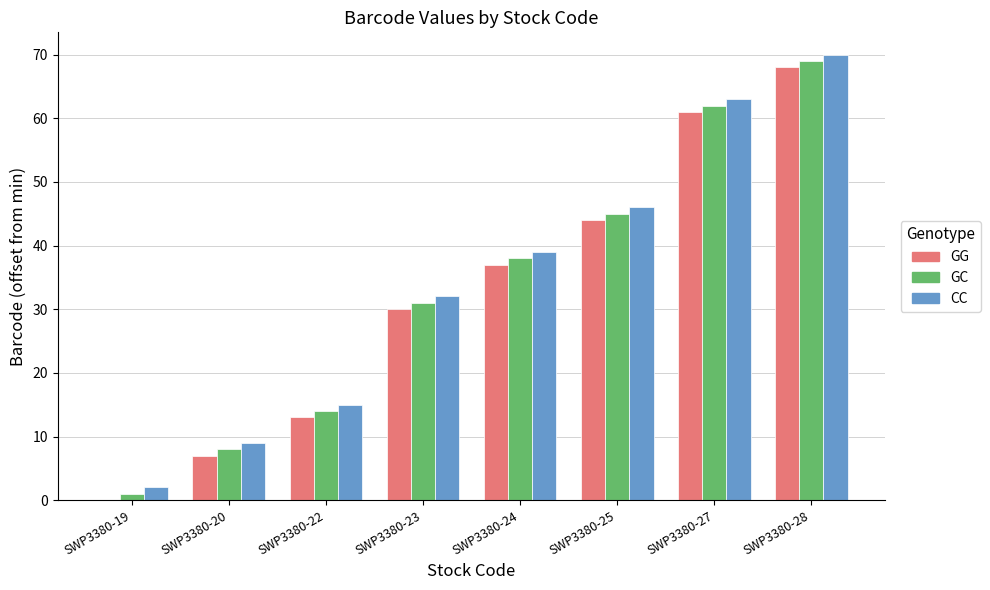

What is the maximum value shown in the chart?

70